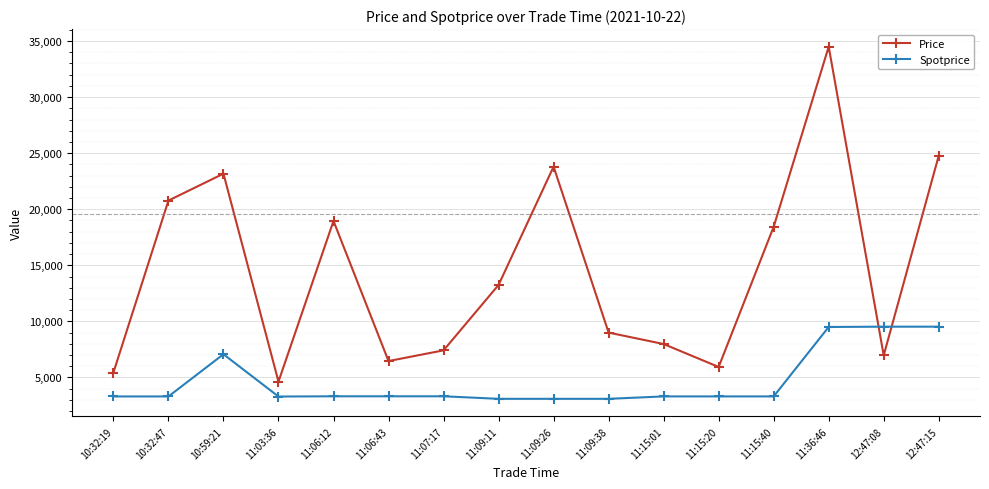

After their last crossing, which series has the higher values: Price or Spotprice?

Price